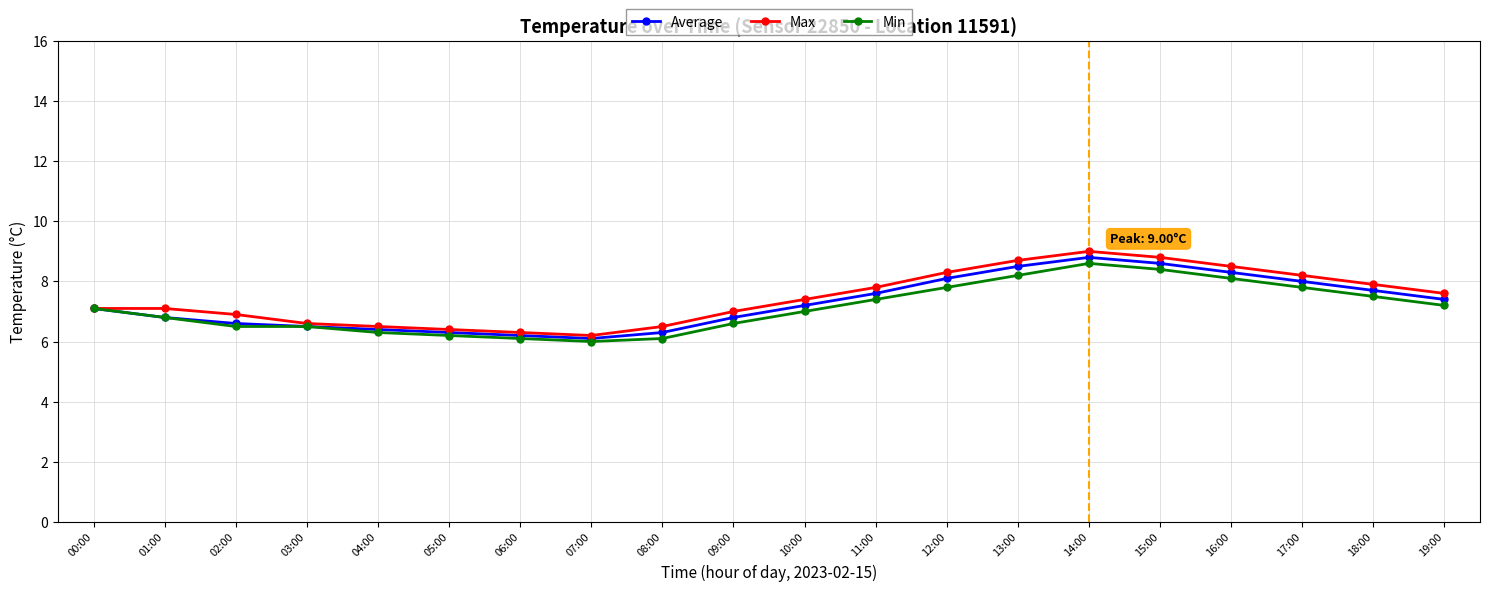

How many data points does each series have?

20